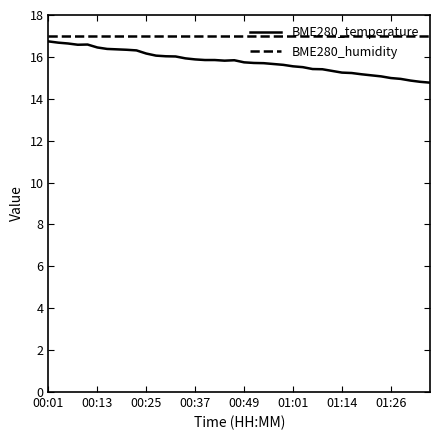

What is the minimum value for BME280_humidity?

17.0